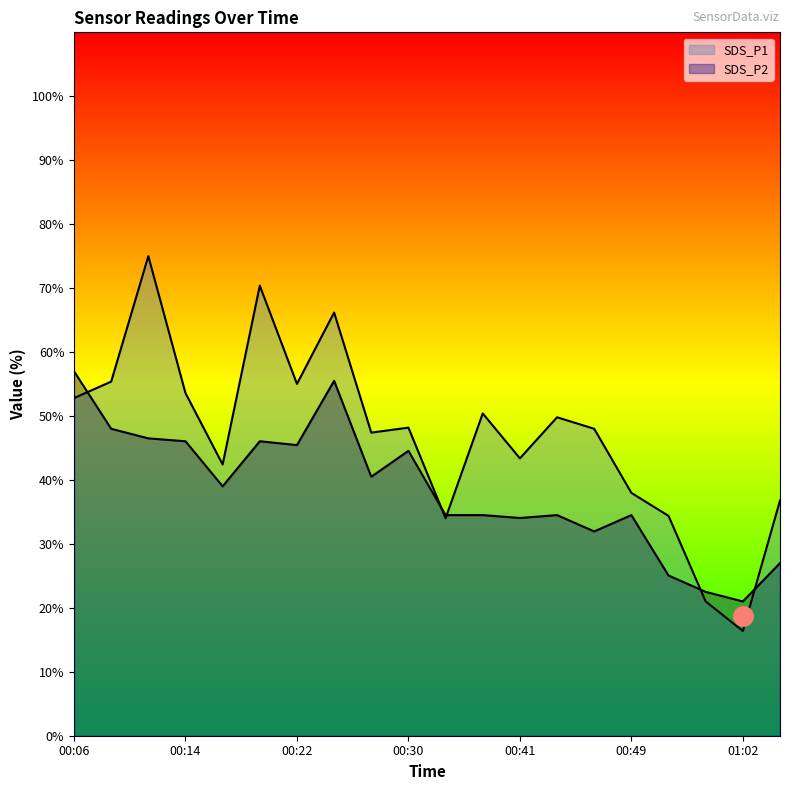

Where is the first local minimum for SDS_P2?

00:17